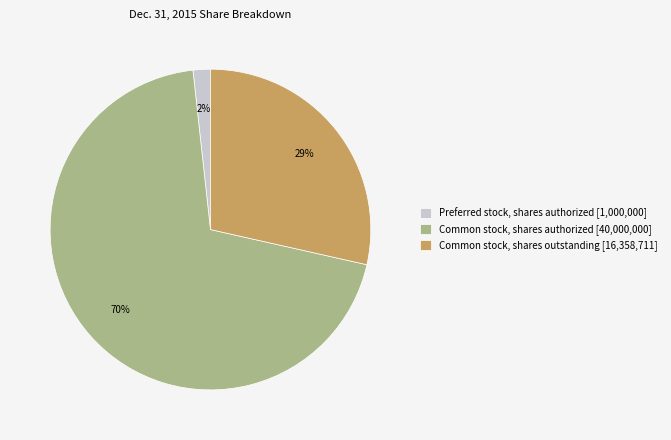

What is the majority slice?

Common stock, shares authorized